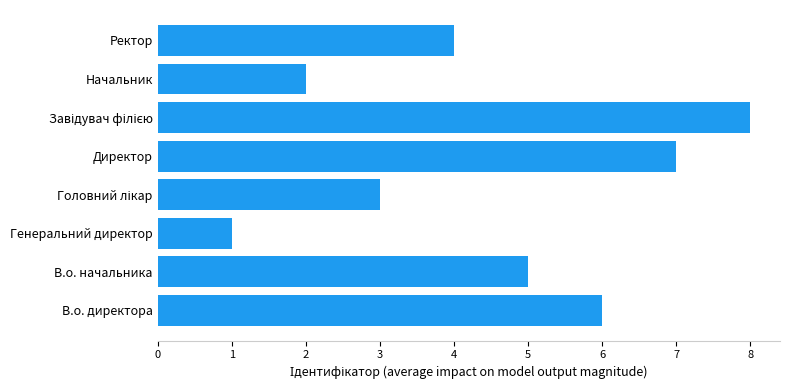

Count the values in the range 3 to 7.

5